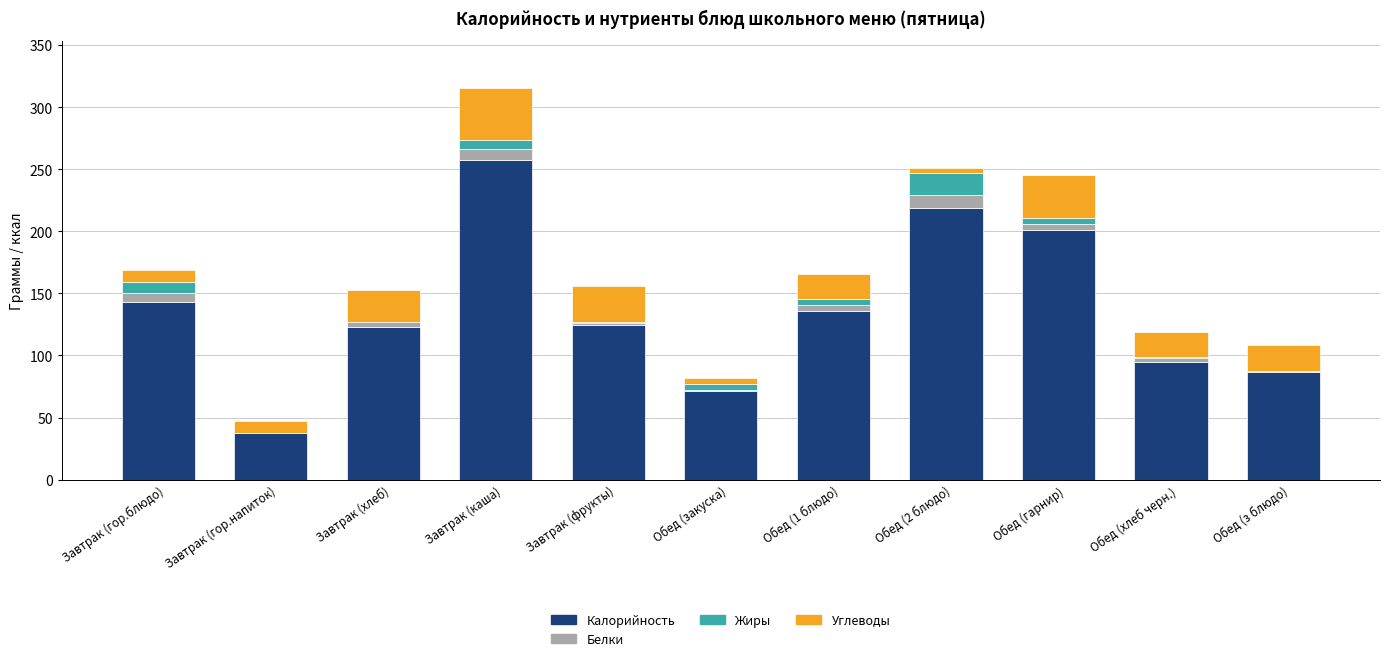

The value of Калорийность at Обед (1 блюдо) is 135.8. True or false?

True